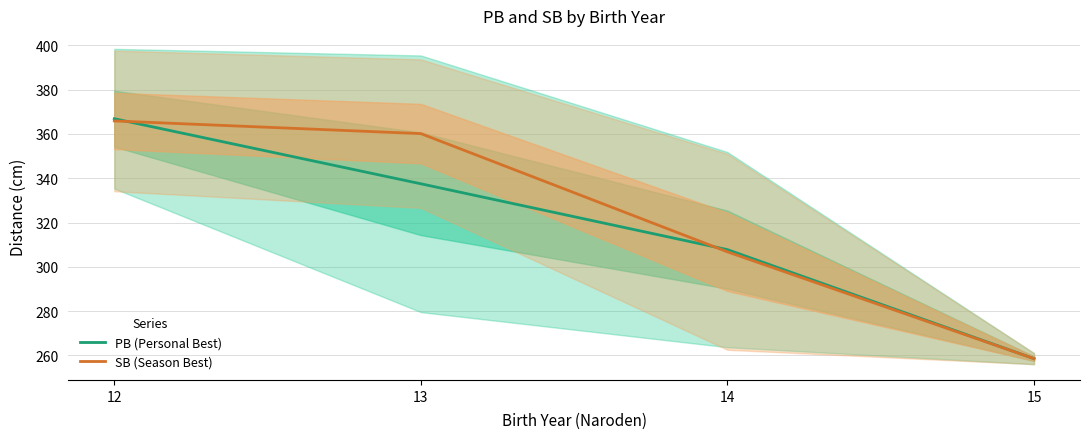

At how many categories does at least one series exceed 333?

2